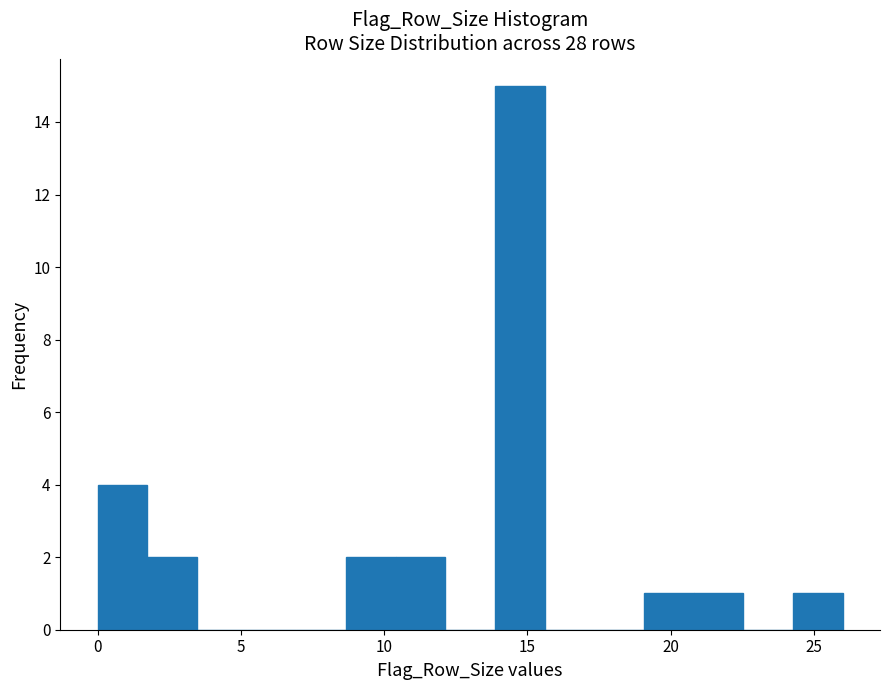

Read against the x-axis, roughly where is the centre of the tallest bar?

14.5